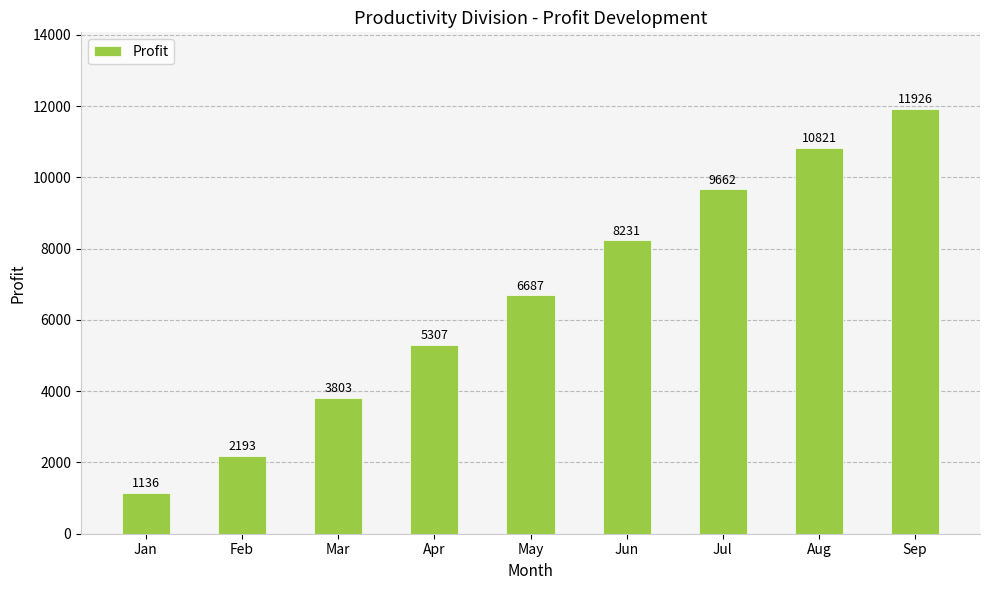

Which label corresponds to the smallest value in the chart?

Jan